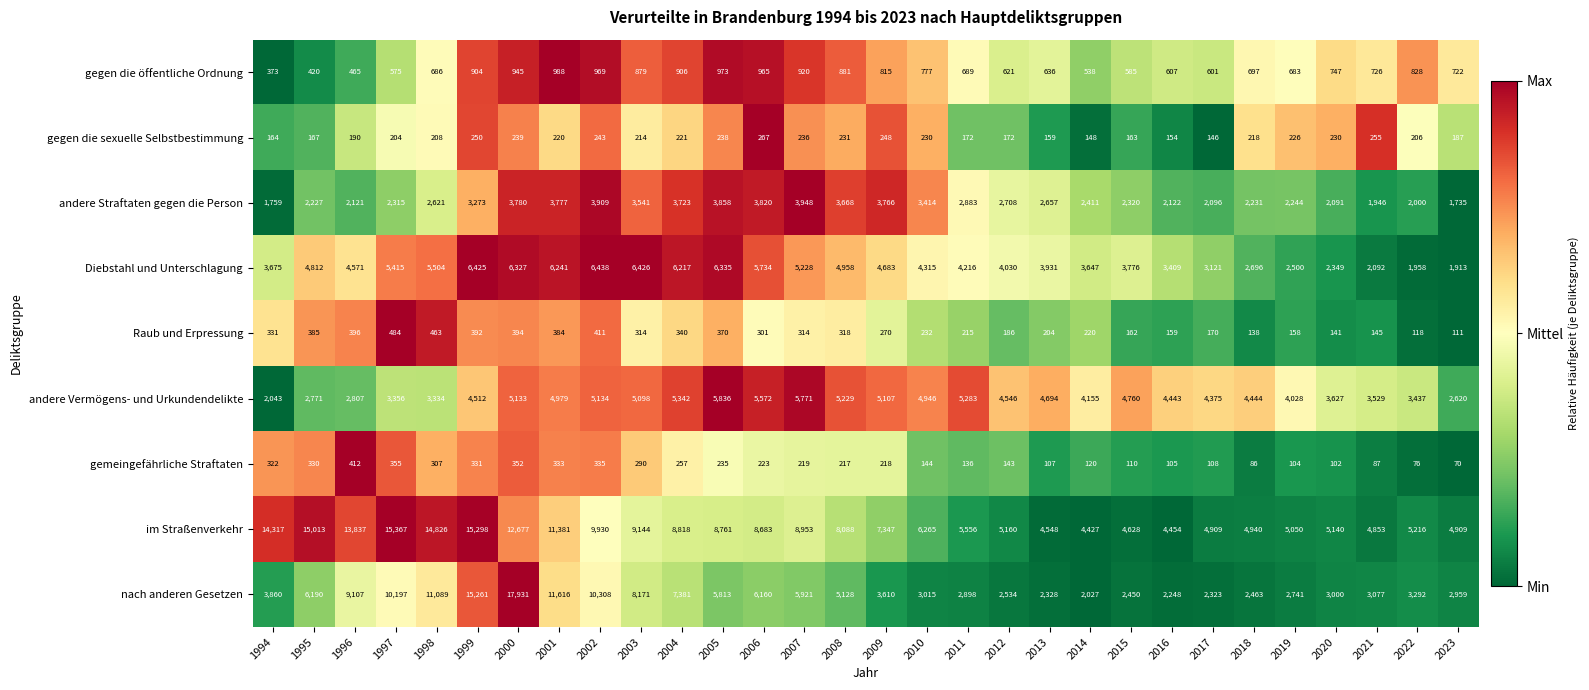

The value of andere Vermögens- und Urkundendelikte at 2018 is 6431. True or false?

False